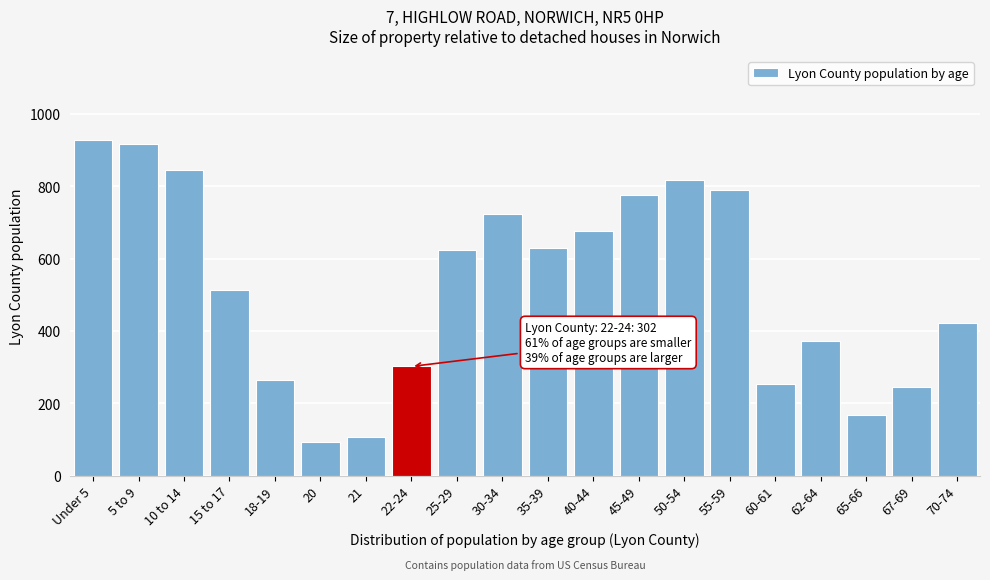

What is the maximum value shown in the chart?

929